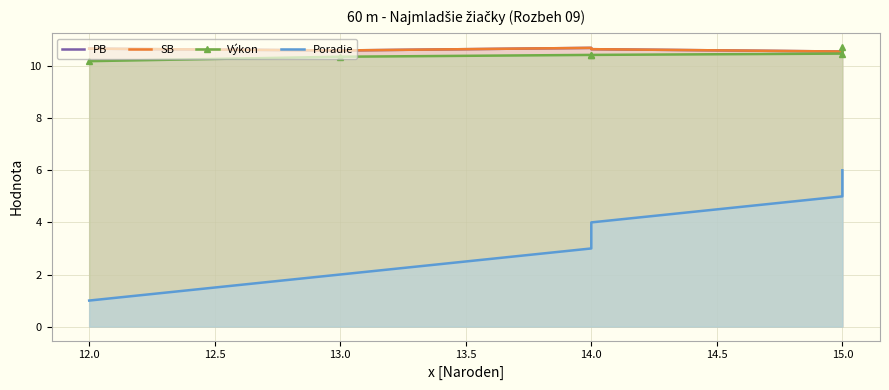

What is the sum of the Výkon values at 14.0 and 15.0?

20.9